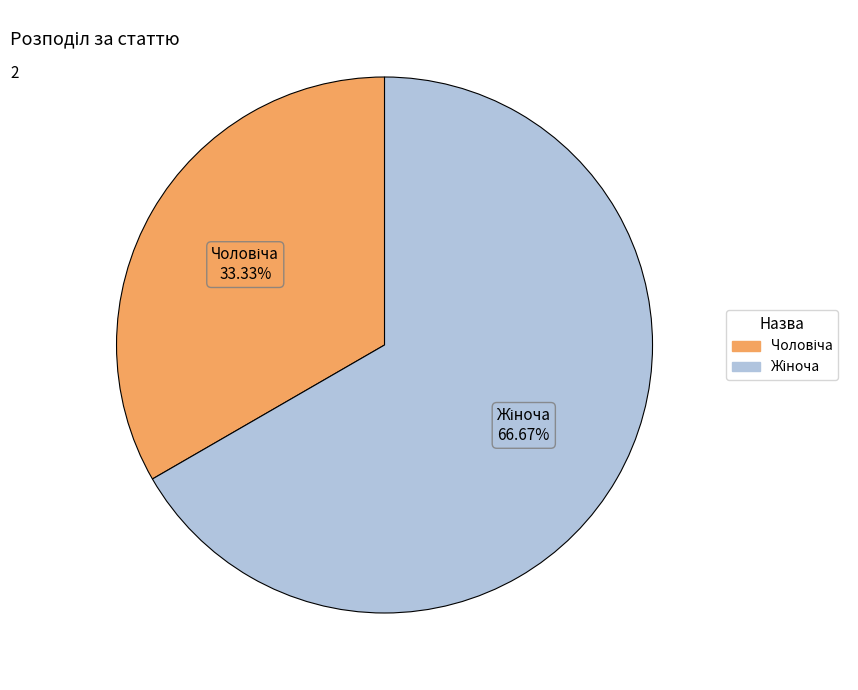

Does any single category account for the majority?

Yes